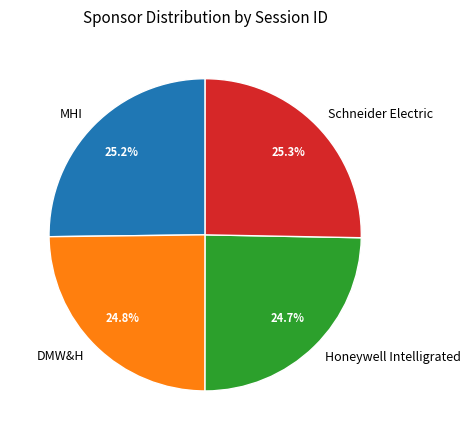

To the nearest percent, what is the difference between the largest and smallest slice percentages?

1%